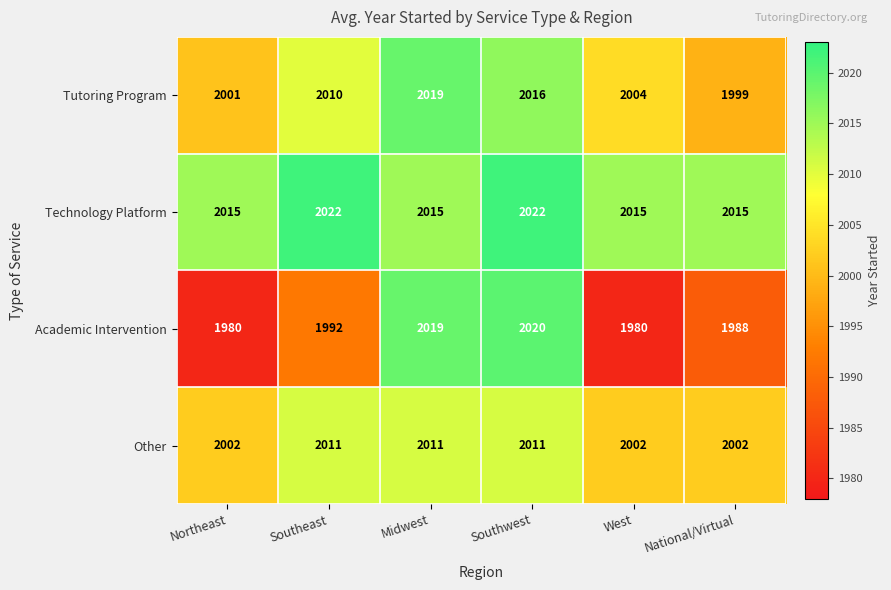

What value does the Other series have at Southeast?

2011